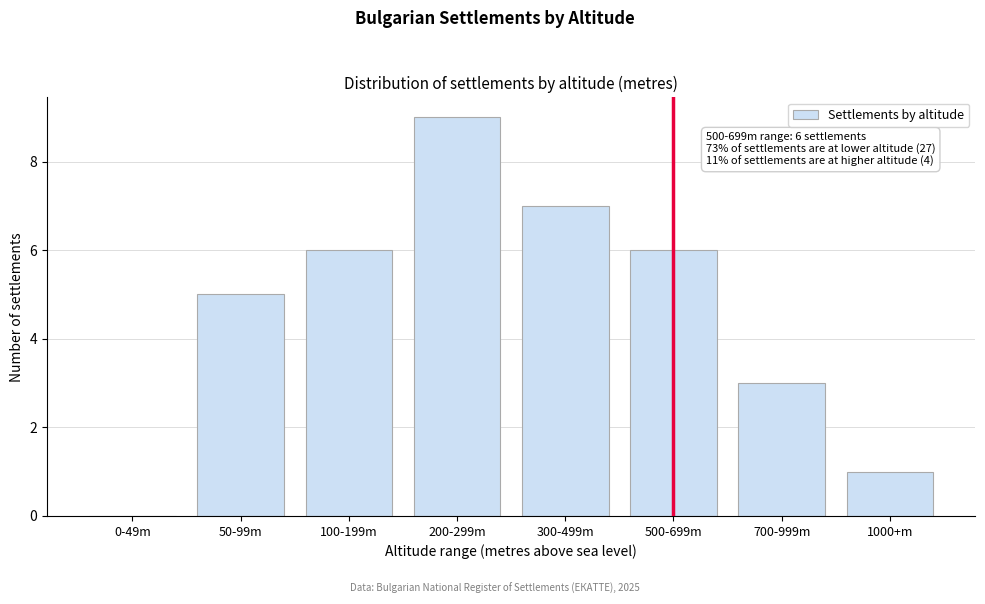

Reading left to right, list all the values displayed in this chart.

0-49m=0	50-99m=5	100-199m=6	200-299m=9	300-499m=7	500-699m=6	700-999m=3	1000+m=1